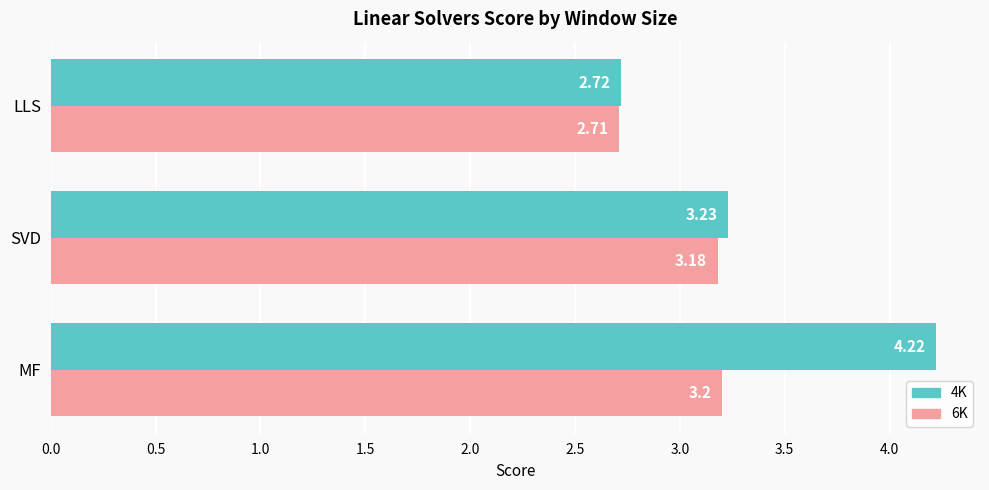

At which category does the chart reach its minimum across all series?

LLS